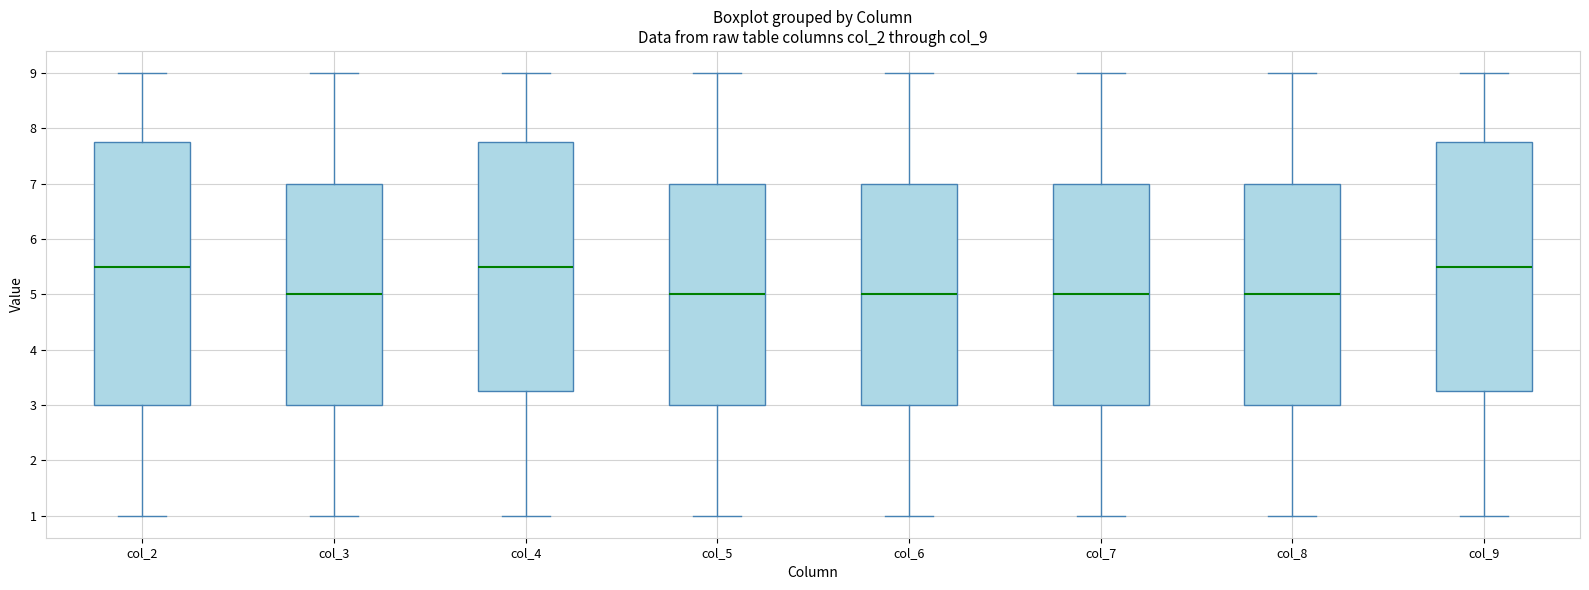

Reading left to right, read every box against the y-axis: the position of its median line, the range the box covers, and the ends of its whiskers. The values are not printed on the chart, so give them approximately, as read against the axis.

col_2: median 5.5, box 3.0 to 7.8, whiskers 1.0 to 9.0
col_3: median 5.0, box 3.0 to 7.0, whiskers 1.0 to 9.0
col_4: median 5.5, box 3.3 to 7.8, whiskers 1.0 to 9.0
col_5: median 5.0, box 3.0 to 7.0, whiskers 1.0 to 9.0
col_6: median 5.0, box 3.0 to 7.0, whiskers 1.0 to 9.0
col_7: median 5.0, box 3.0 to 7.0, whiskers 1.0 to 9.0
col_8: median 5.0, box 3.0 to 7.0, whiskers 1.0 to 9.0
col_9: median 5.5, box 3.3 to 7.8, whiskers 1.0 to 9.0